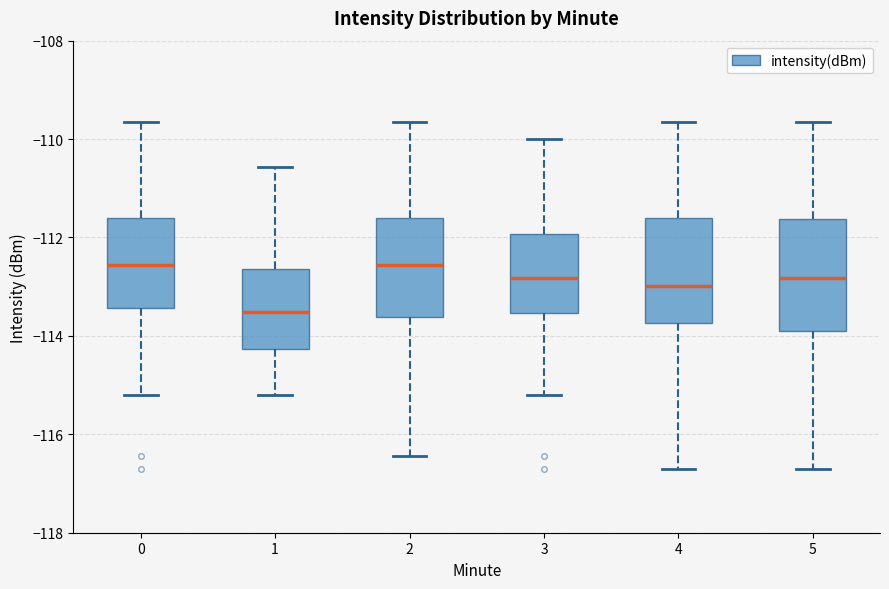

Reading left to right, transcribe this box plot: for each box, give where its median line is, the range the box spans, and where its two whiskers end, as read against the y-axis. The values are not printed on the chart, so give them approximately, as read against the axis.

0: median -112.6, box -113.4 to -111.6, whiskers -115.2 to -109.6
1: median -113.6, box -114.2 to -112.6, whiskers -115.2 to -110.6
2: median -112.6, box -113.6 to -111.6, whiskers -116.4 to -109.6
3: median -112.8, box -113.6 to -112.0, whiskers -115.2 to -110.0
4: median -113.0, box -113.8 to -111.6, whiskers -116.6 to -109.6
5: median -112.8, box -114.0 to -111.6, whiskers -116.6 to -109.6